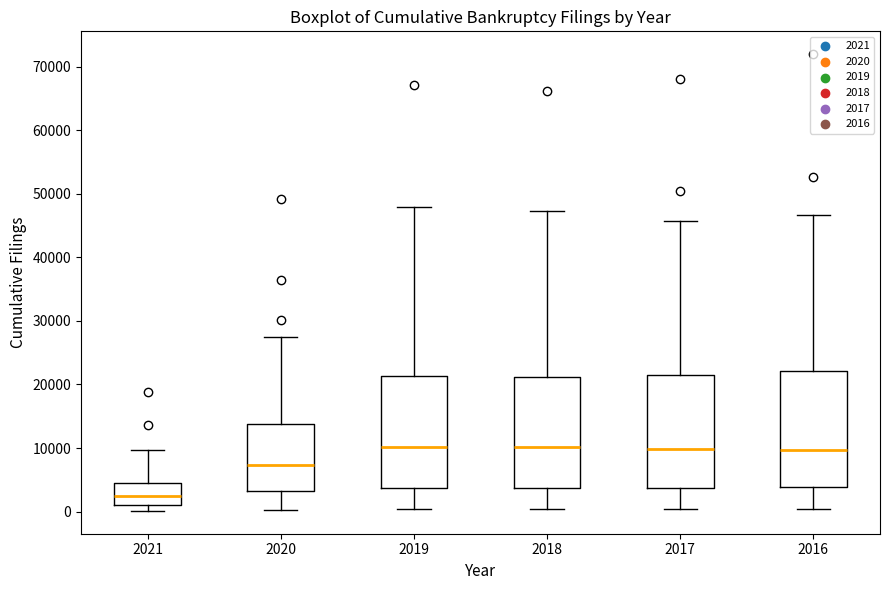

Where does the lower whisker of the box at x = 2017 end on the y-axis? The values are not printed on the chart, so give them approximately, as read against the axis.

0